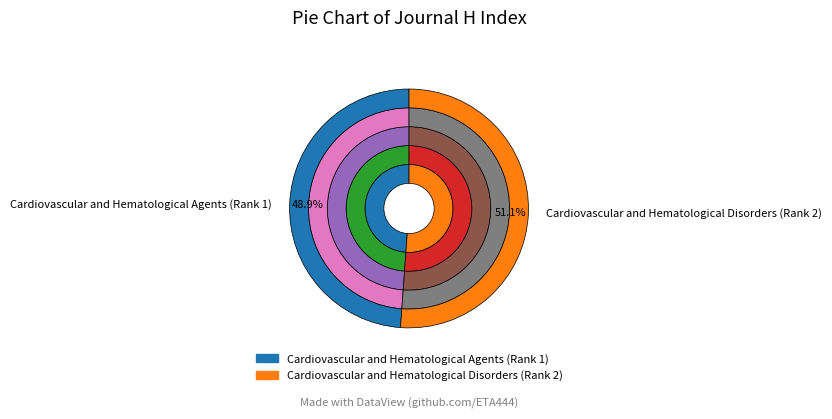

The Cardiovascular and Hematological Disorders (Rank 2) slice represents 43% of the pie. True or false?

False